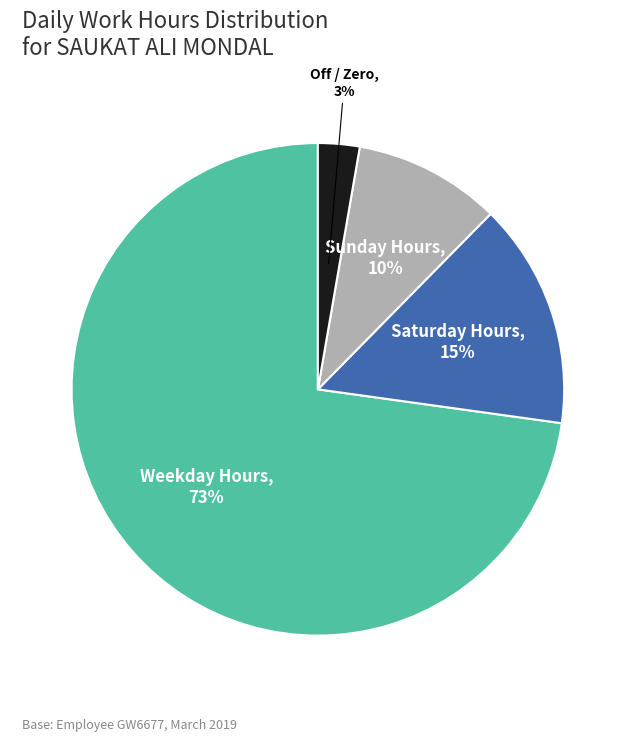

Rank the categories by value from highest to lowest.

Weekday Hours, Saturday Hours, Sunday Hours, Off / Zero